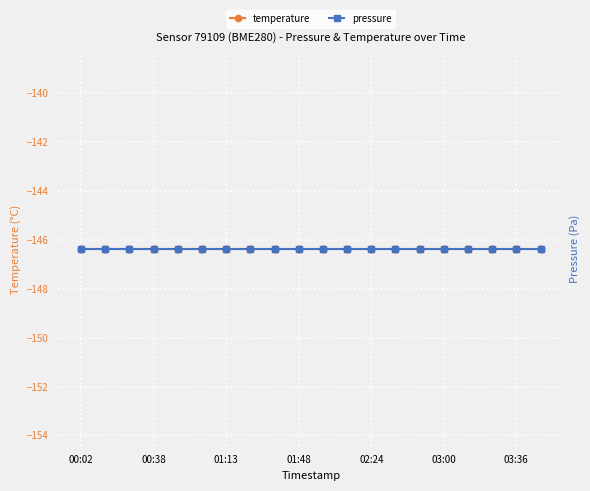

What is the minimum value for pressure?

63474.3